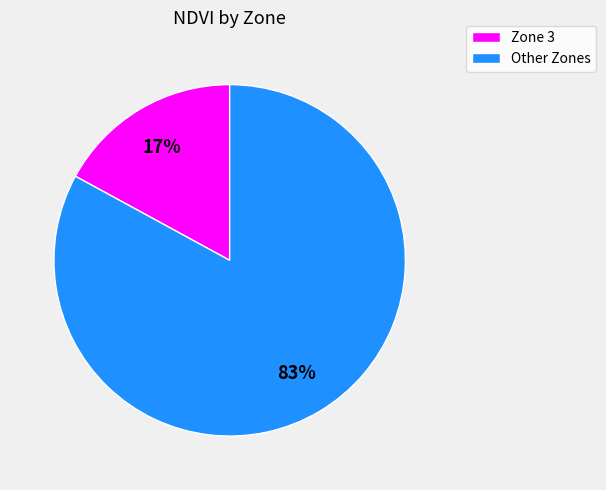

To the nearest percent, what is the average slice percentage?

50%